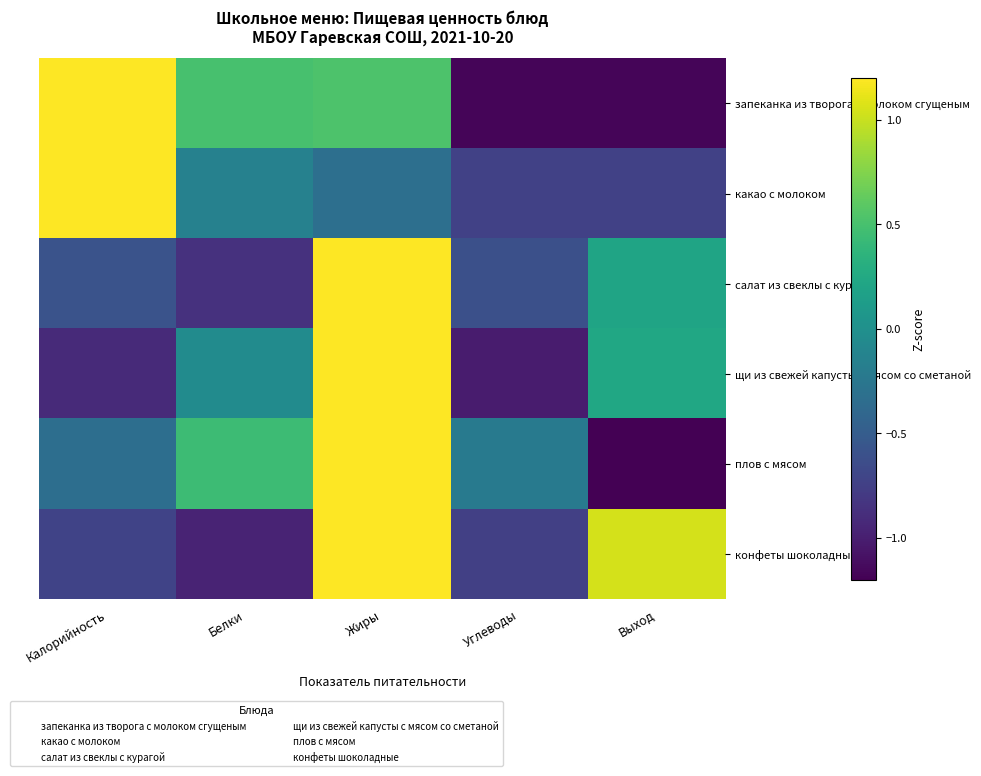

Between Углеводы and Выход, which series saw the biggest shift?

конфеты шоколадные